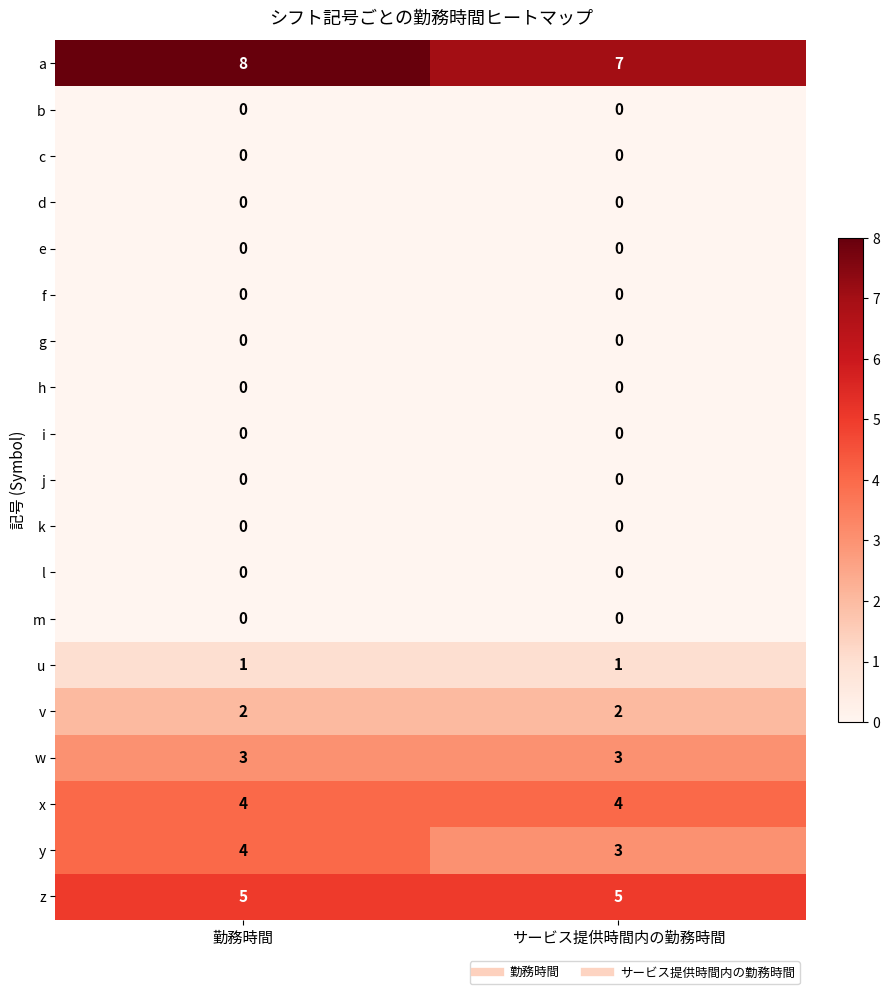

What is the spread (max minus min) of values at 勤務時間?

8